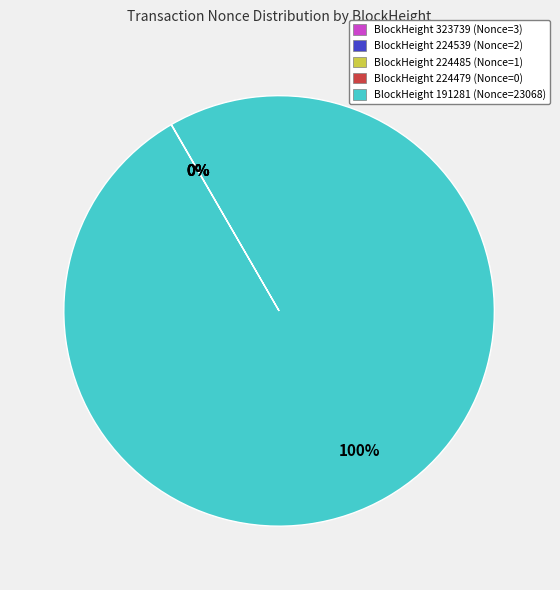

To the nearest percent, what is the average slice percentage?

20%